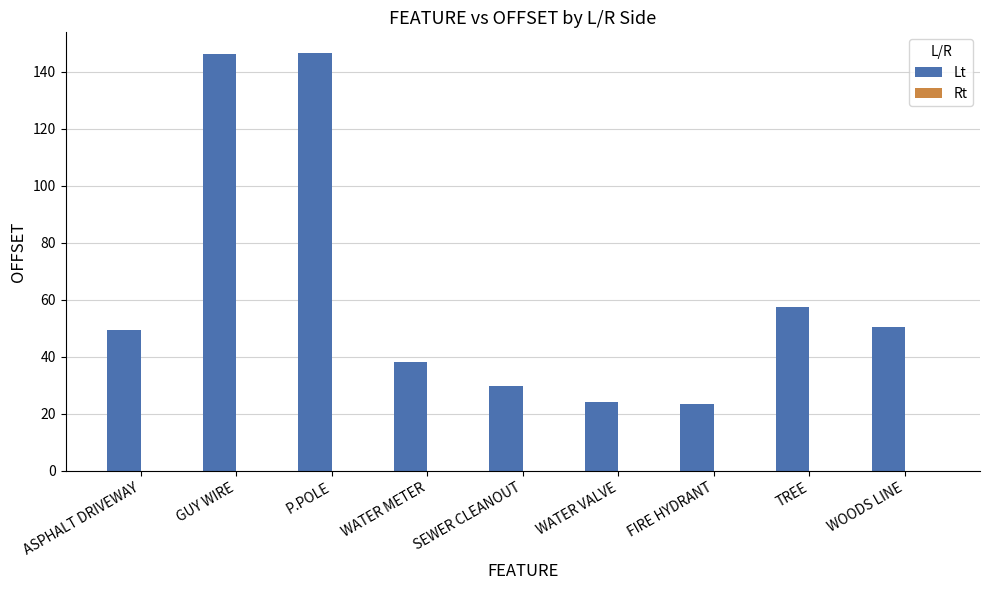

Approximately how many times larger is the value at P.POLE compared to WATER VALVE?

6.0